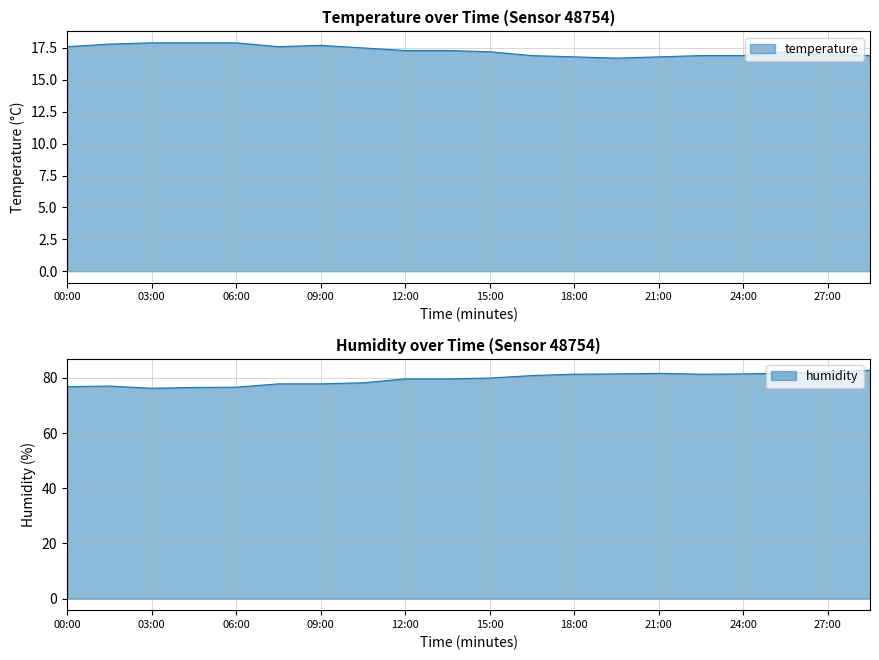

The value of temperature at 00:00 is 17.6. True or false?

True